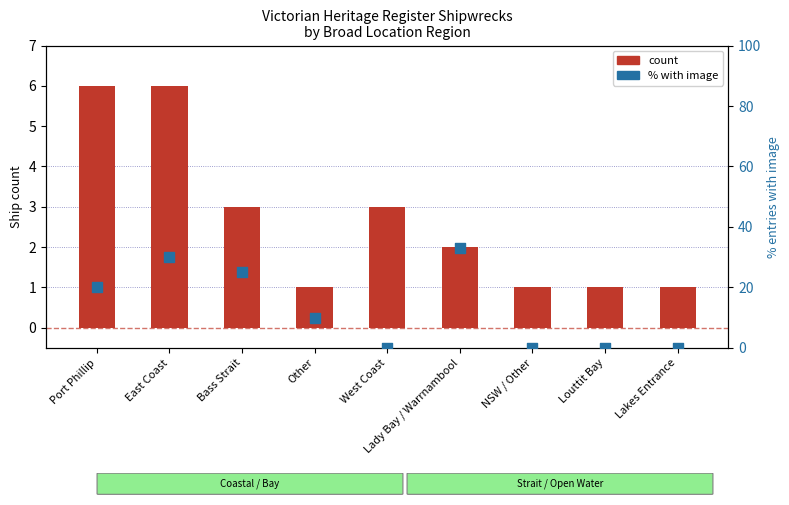

What are all the series names shown in the legend?

count, % with image